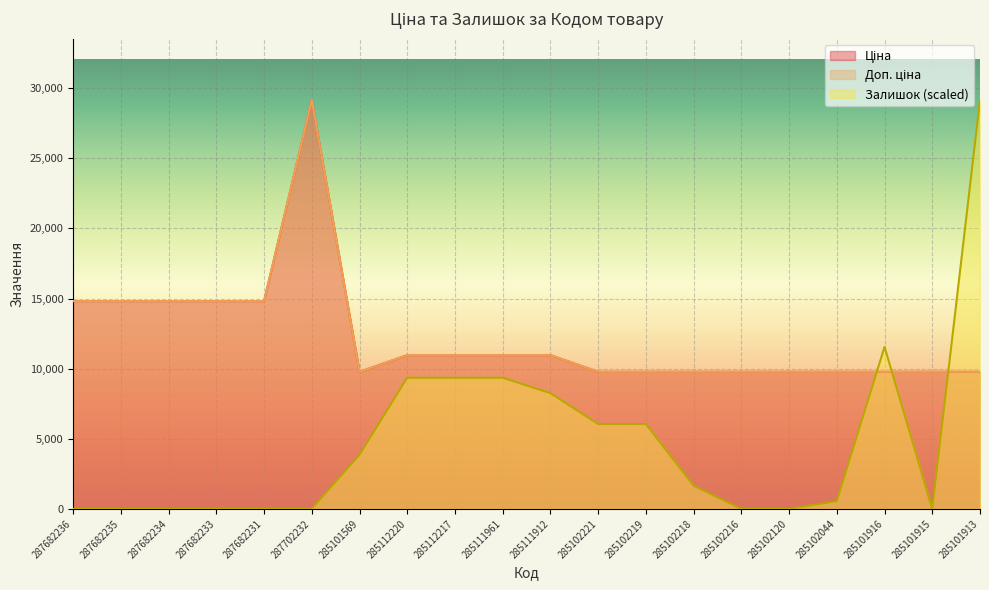

What is the minimum value for Ціна?

9775.5